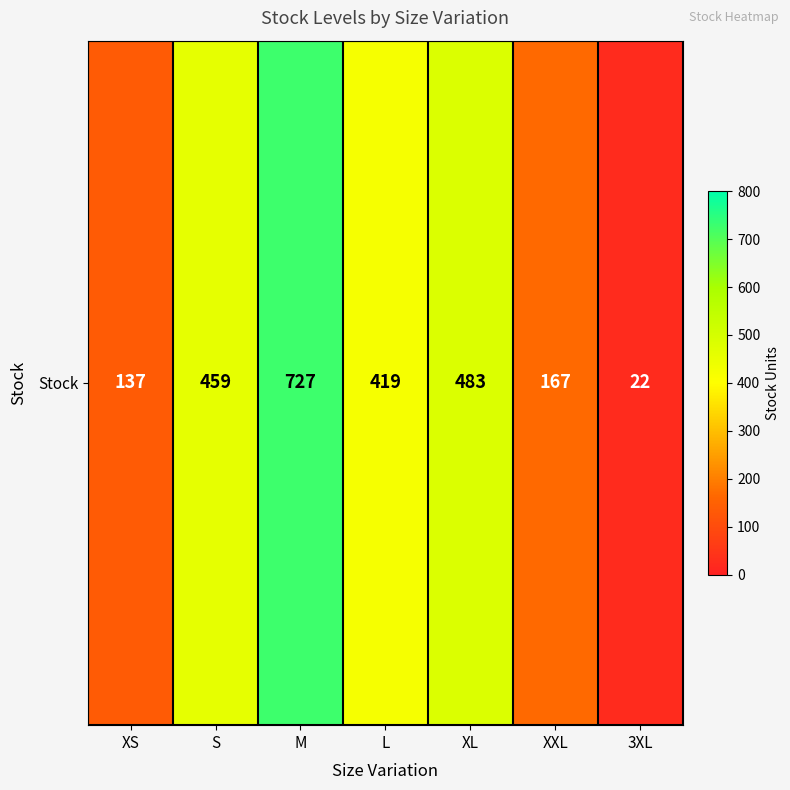

Reading left to right, transcribe all the data shown in this chart.

XS=137	S=459	M=727	L=419	XL=483	XXL=167	3XL=22